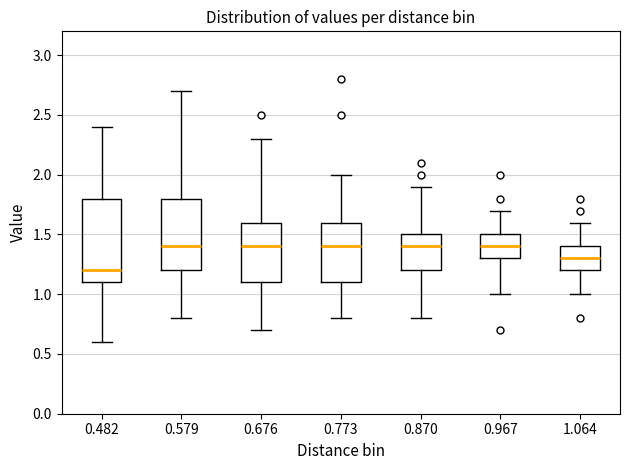

Where does the median line of the box at x = 1.064 sit on the y-axis? The values are not printed on the chart, so give them approximately, as read against the axis.

1.3